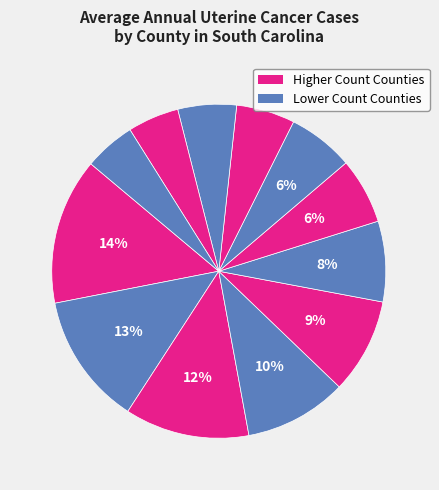

Does any single category account for the majority?

No